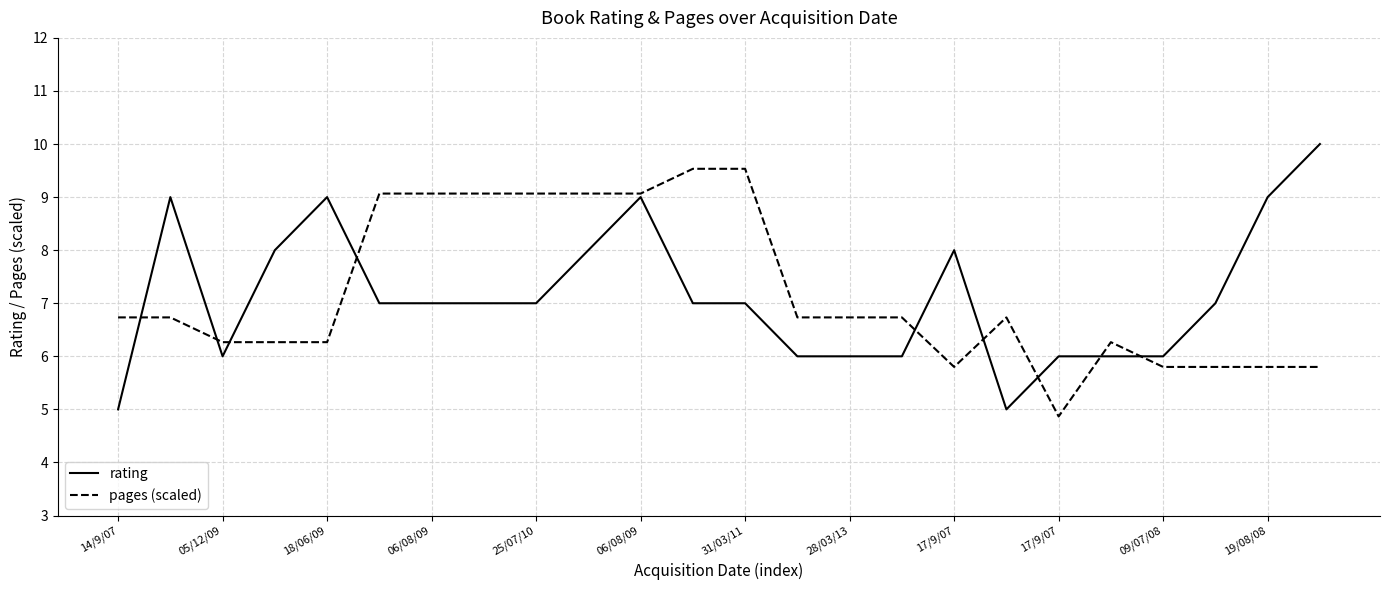

What is the greatest value displayed?

10.0